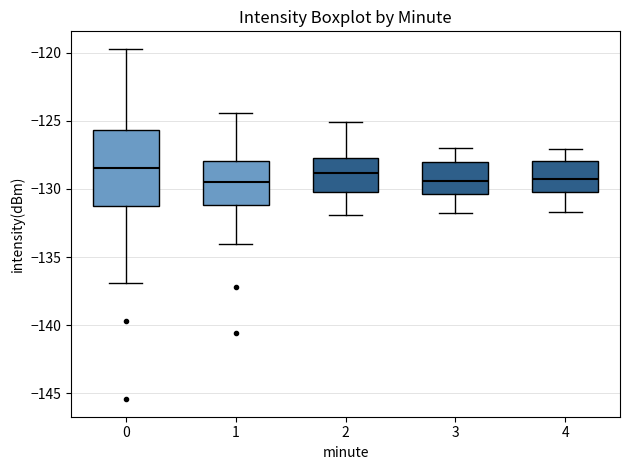

Reading left to right, read every box against the y-axis: the position of its median line, the range the box covers, and the ends of its whiskers. The values are not printed on the chart, so give them approximately, as read against the axis.

0: median -128.5, box -131.5 to -125.5, whiskers -137.0 to -119.5
1: median -129.5, box -131.0 to -128.0, whiskers -134.0 to -124.5
2: median -129.0, box -130.0 to -127.5, whiskers -132.0 to -125.0
3: median -129.5, box -130.5 to -128.0, whiskers -132.0 to -127.0
4: median -129.5, box -130.0 to -128.0, whiskers -131.5 to -127.0